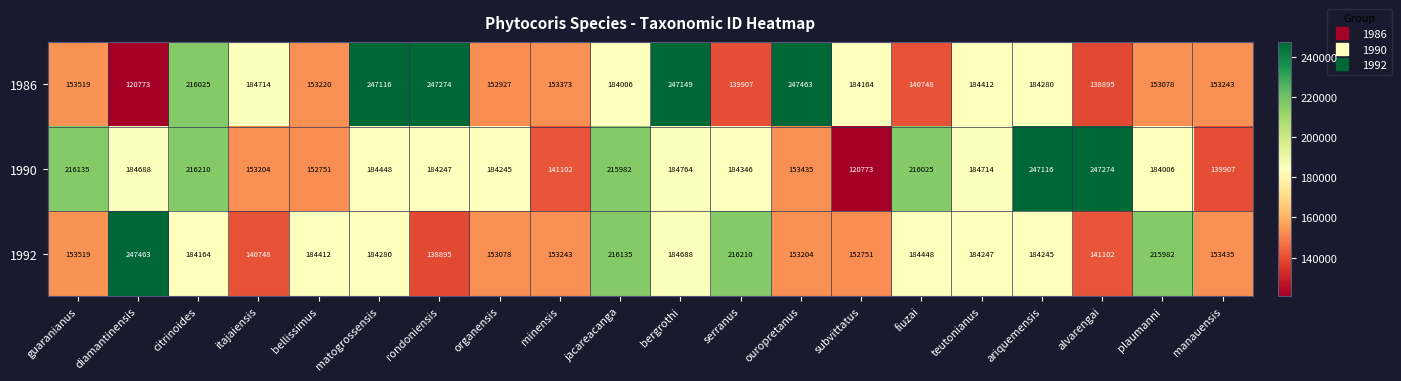

The 1990 series shows 76598 at minensis. True or false?

False